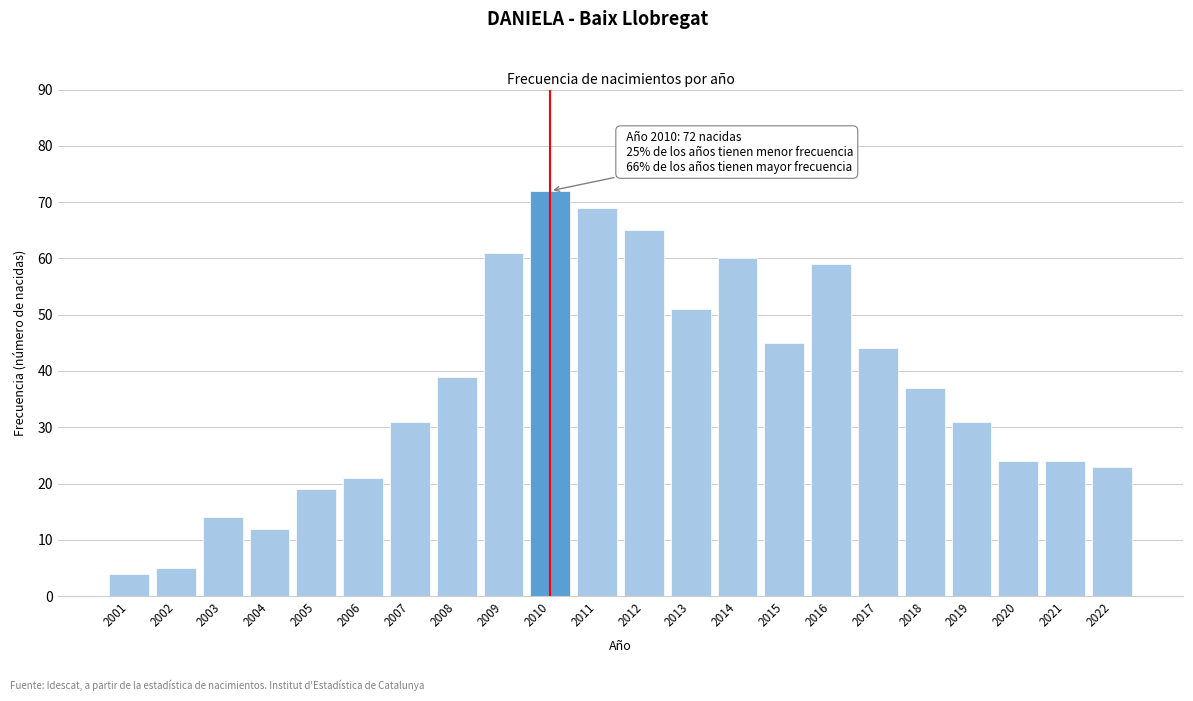

Reading left to right, what are all the values shown in this chart?

2001=4	2002=5	2003=14	2004=12	2005=19	2006=21	2007=31	2008=39	2009=61	2010=72	2011=69	2012=65	2013=51	2014=60	2015=45	2016=59	2017=44	2018=37	2019=31	2020=24	2021=24	2022=23